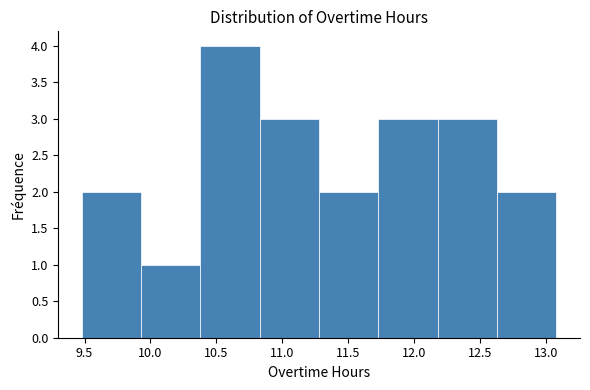

Reading left to right, transcribe this chart: for each bar, give the range it covers on the x-axis and its height. Neither the bar edges nor the heights are printed on the chart, so give them approximately, as read against the axes.

9.48 to 9.93: 2
9.93 to 10.38: 1
10.38 to 10.83: 4
10.83 to 11.28: 3
11.28 to 11.73: 2
11.73 to 12.18: 3
12.18 to 12.63: 3
12.63 to 13.08: 2